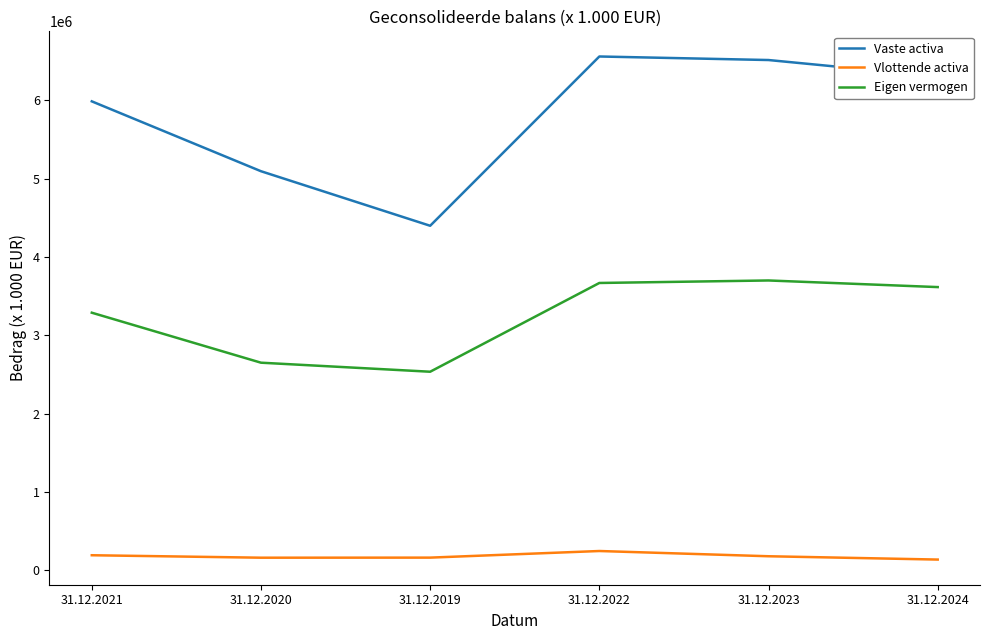

At how many categories does at least one series exceed 1751049?

6